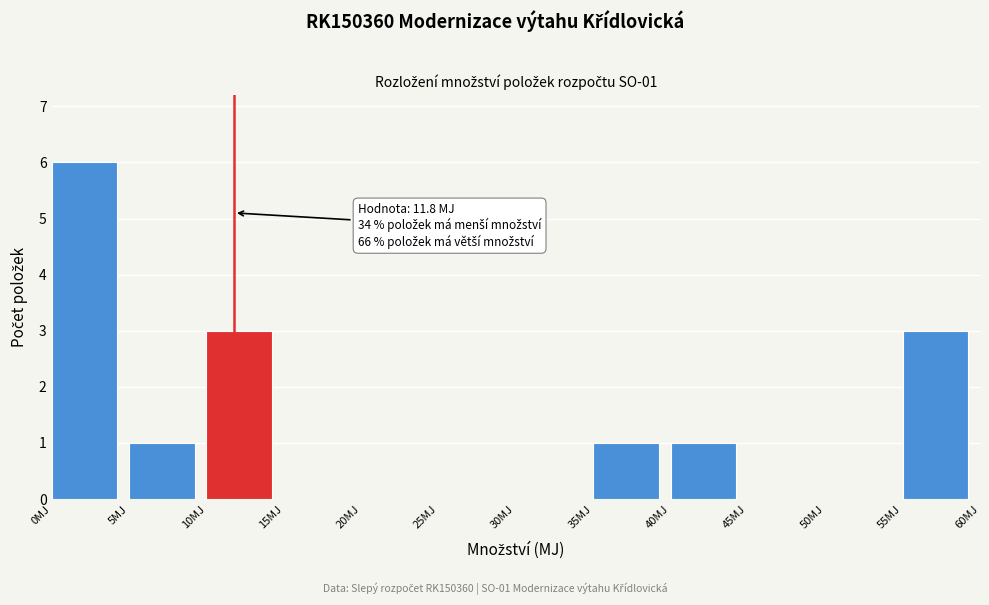

Which range on the x-axis has the tallest bar?

0 to 5